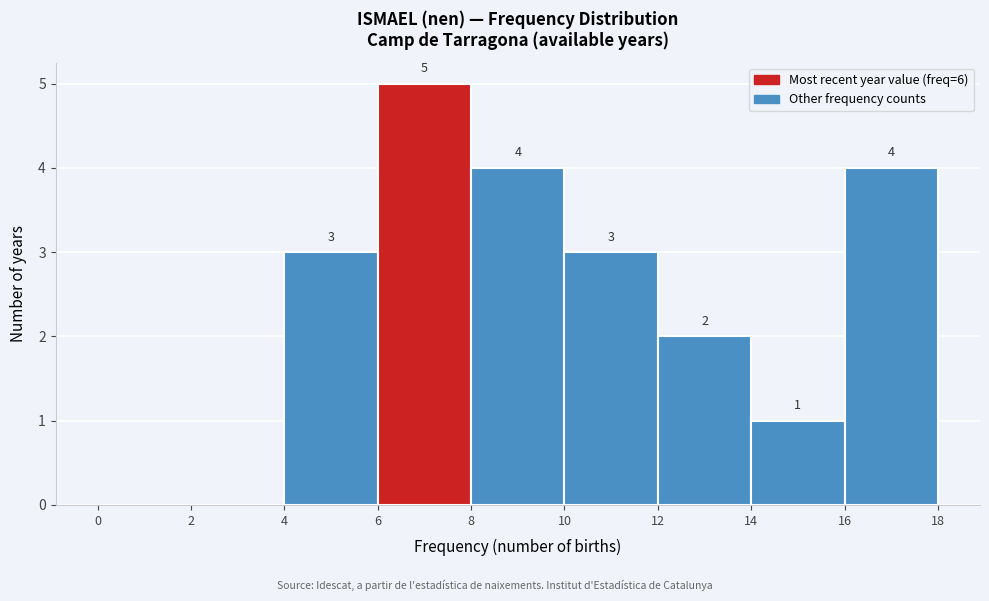

Over which range of the x-axis is the bar tallest?

6 to 8